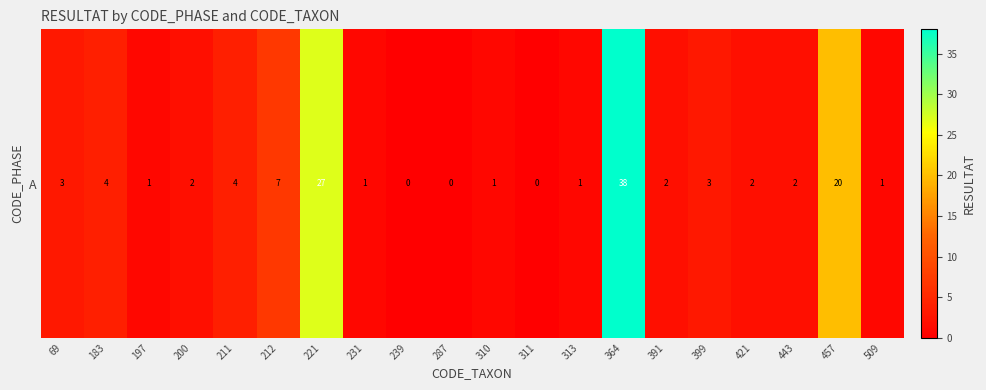

At which label is the value closest to 19?

457